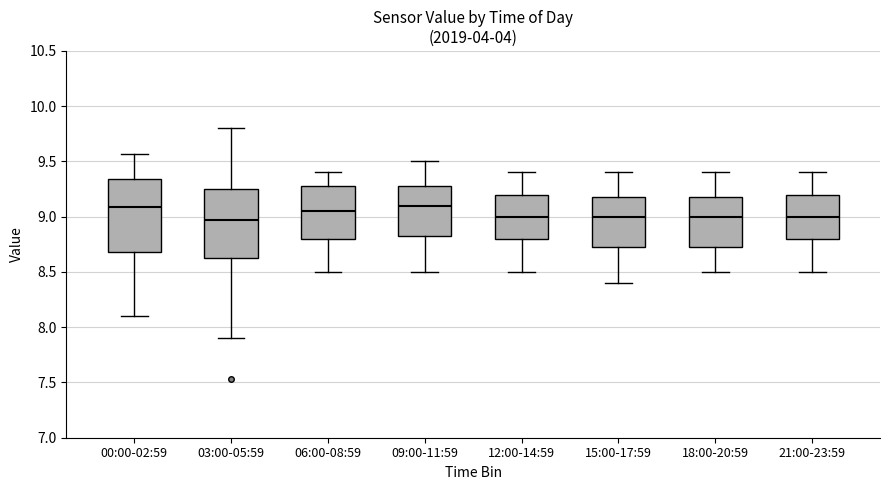

Reading left to right, transcribe this box plot: for each box, give where its median line is, the range the box spans, and where its two whiskers end, as read against the y-axis. The values are not printed on the chart, so give them approximately, as read against the axis.

00:00-02:59: median 9.10, box 8.70 to 9.35, whiskers 8.10 to 9.55
03:00-05:59: median 8.95, box 8.65 to 9.25, whiskers 7.90 to 9.80
06:00-08:59: median 9.05, box 8.80 to 9.30, whiskers 8.50 to 9.40
09:00-11:59: median 9.10, box 8.85 to 9.30, whiskers 8.50 to 9.50
12:00-14:59: median 9.00, box 8.80 to 9.20, whiskers 8.50 to 9.40
15:00-17:59: median 9.00, box 8.75 to 9.20, whiskers 8.40 to 9.40
18:00-20:59: median 9.00, box 8.75 to 9.20, whiskers 8.50 to 9.40
21:00-23:59: median 9.00, box 8.80 to 9.20, whiskers 8.50 to 9.40